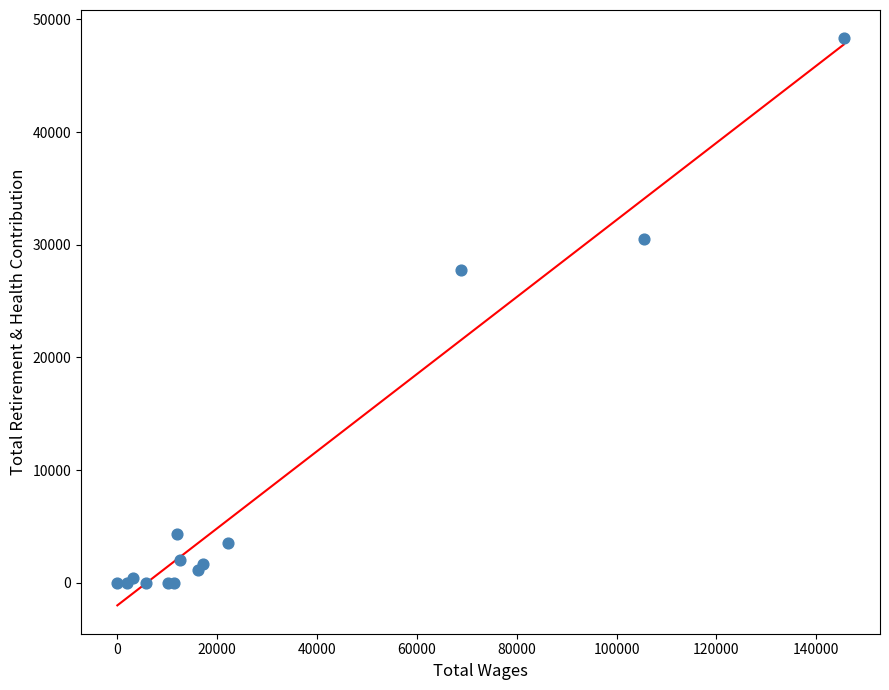

What Y value in the scatter plot is closest to 24161?

27759